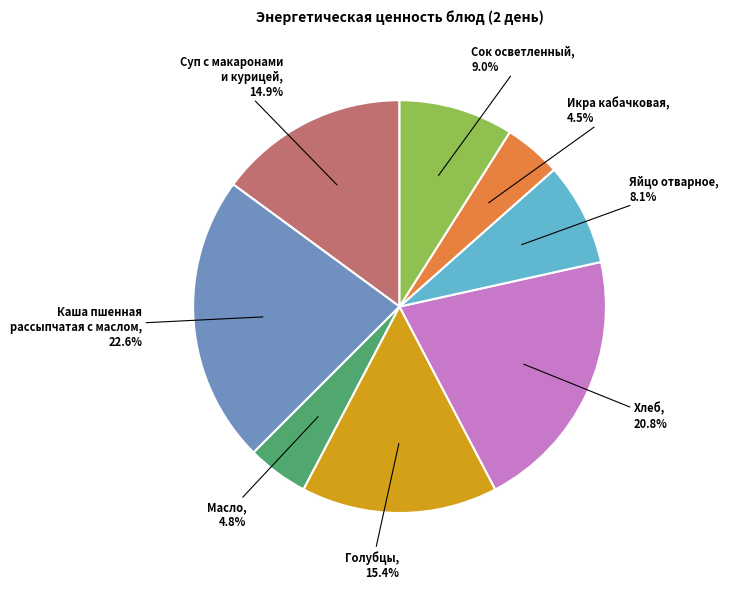

Does any single category account for the majority?

No